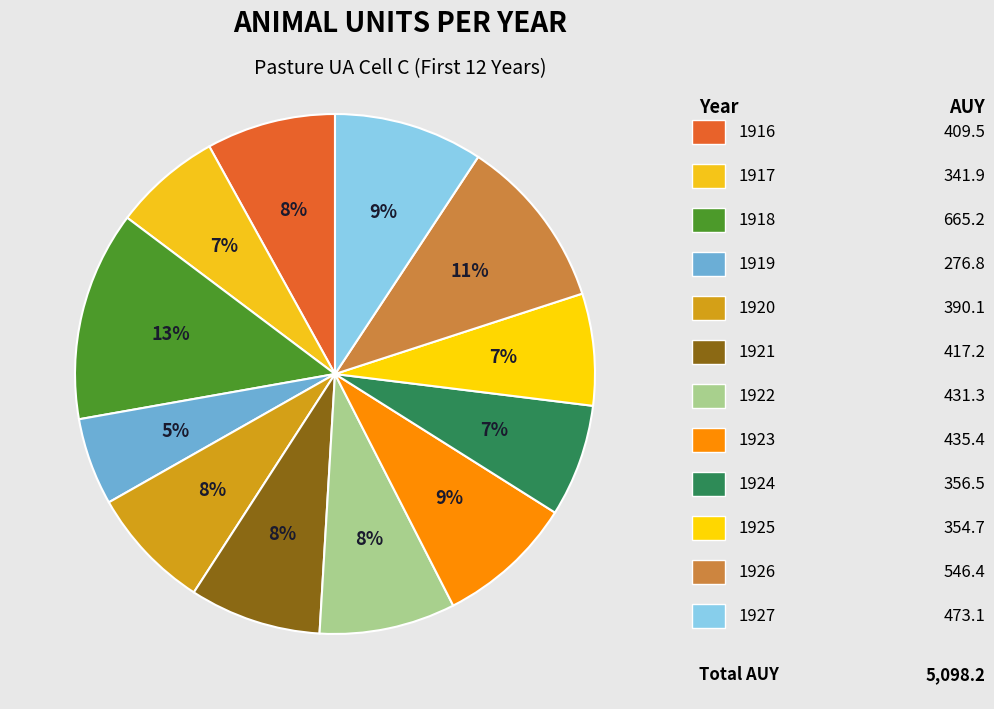

How many segments does this pie chart have?

12